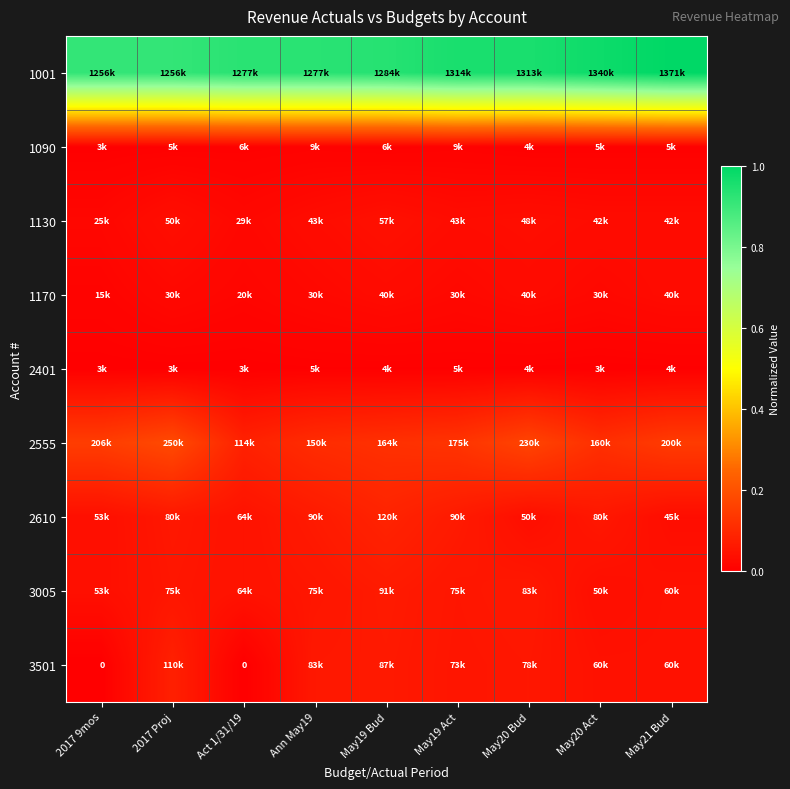

List the labels in order of 2555 value, largest first.

2017 Proj, May20 Bud, 2017 9mos, May21 Bud, May19 Act, May19 Bud, May20 Act, Ann May19, Act 1/31/19